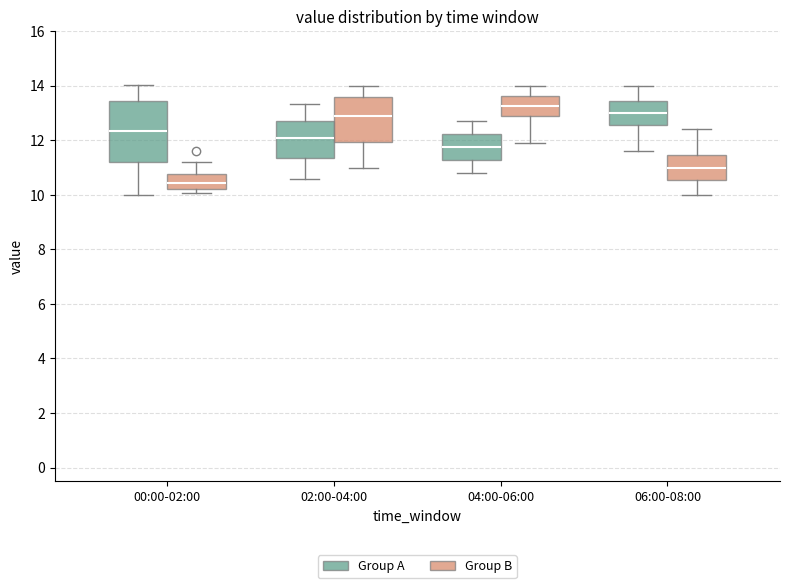

Comparing the boxes themselves (not the whiskers), which one is the tallest?

00:00-02:00 (Group A)